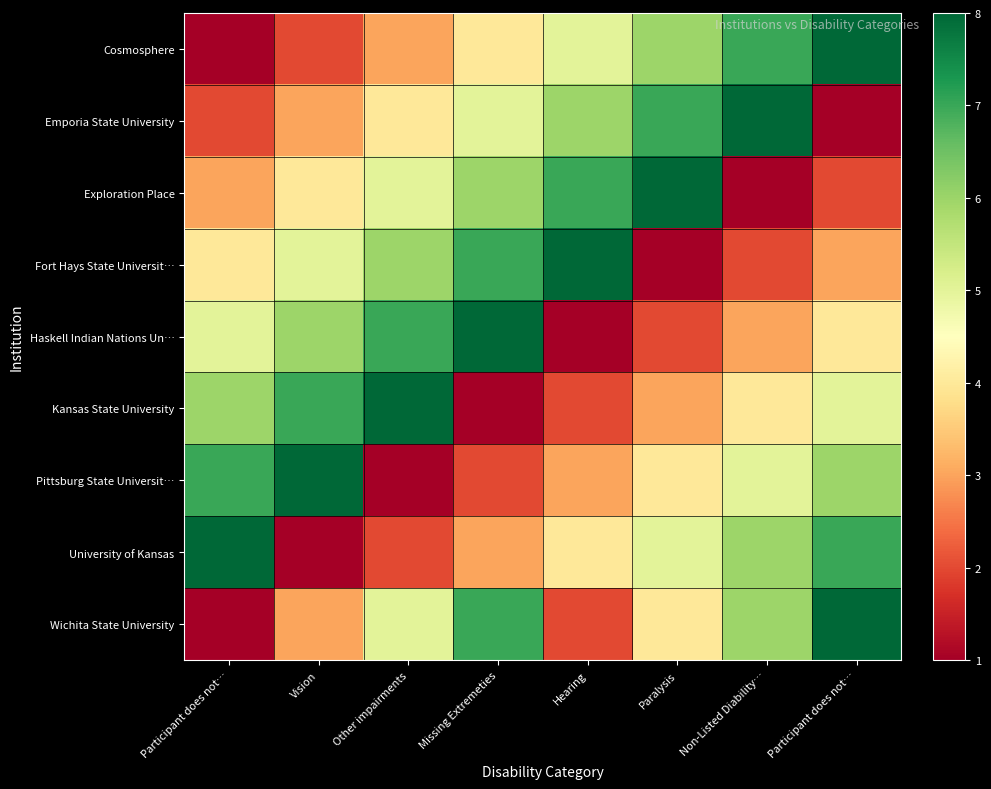

What is the spread (max minus min) of values at Hearing?

7